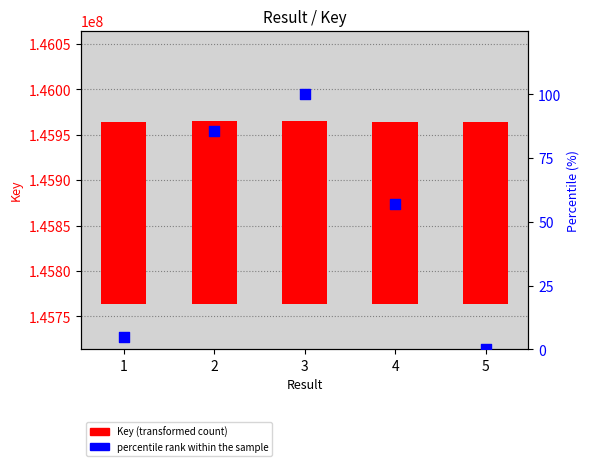

Which series reaches the minimum Y coordinate?

percentile rank within the sample